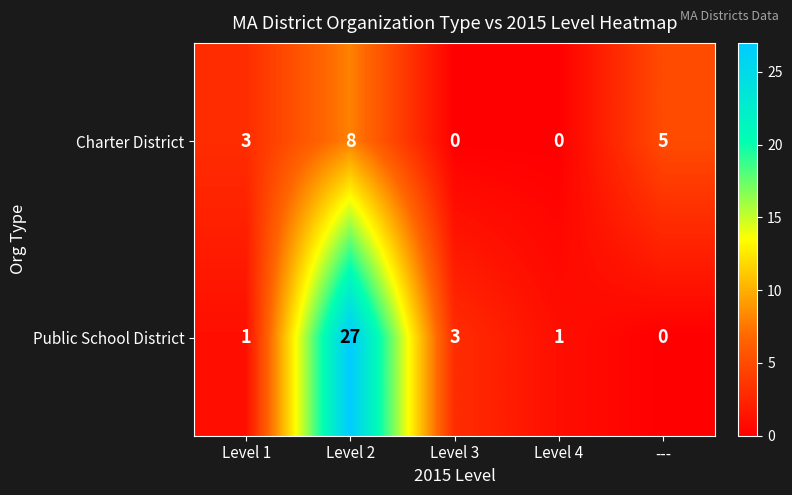

What is the spread (max minus min) of values at ---?

5